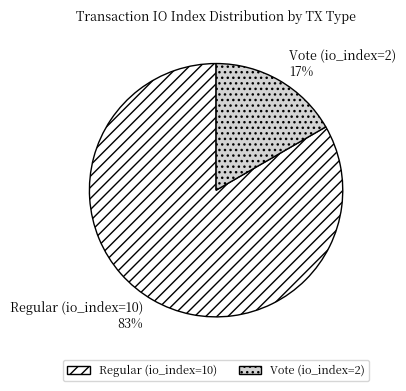

Is it true that Vote (io_index=2) is 17% of the pie?

True